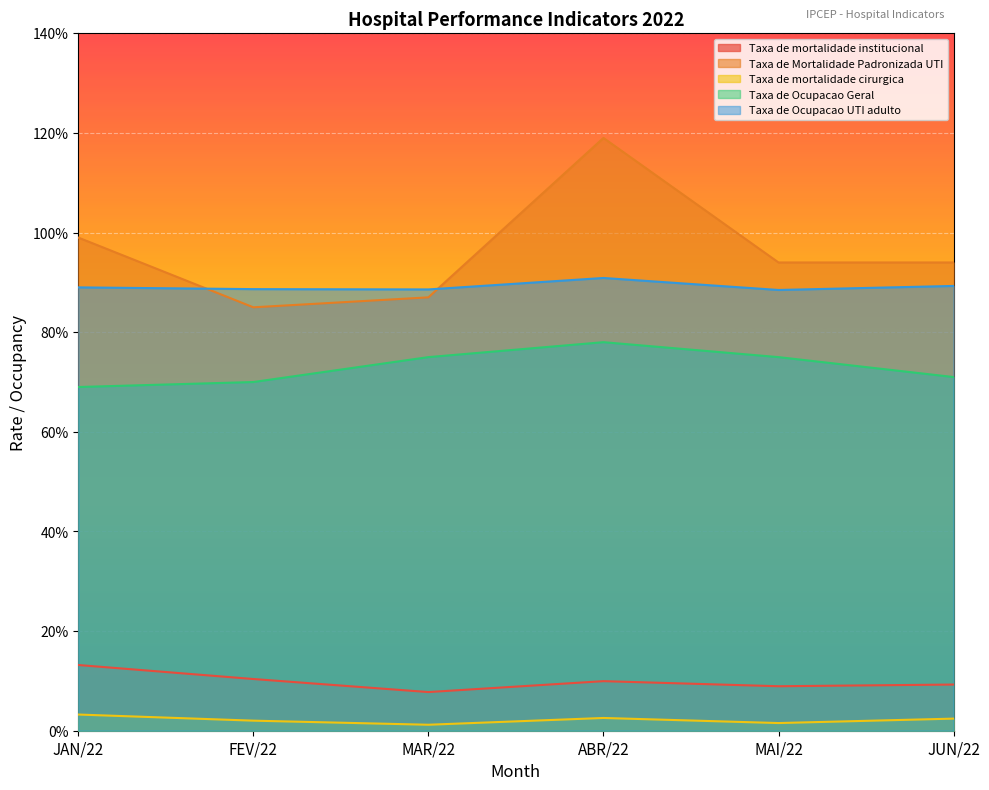

Which category has the highest value in the Taxa de mortalidade cirurgica series?

JAN/22